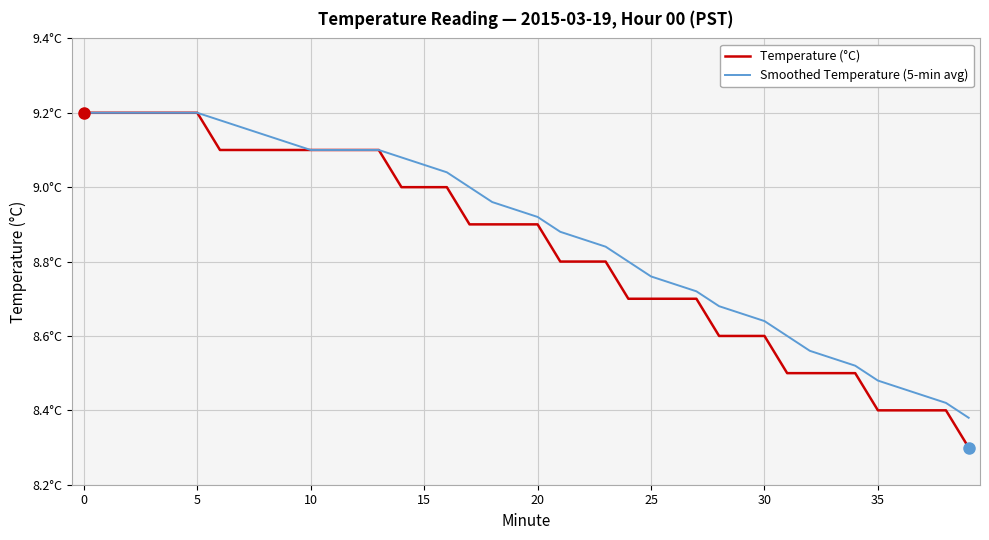

Which series has the largest total across all categories?

Smoothed Temperature (5-min avg)